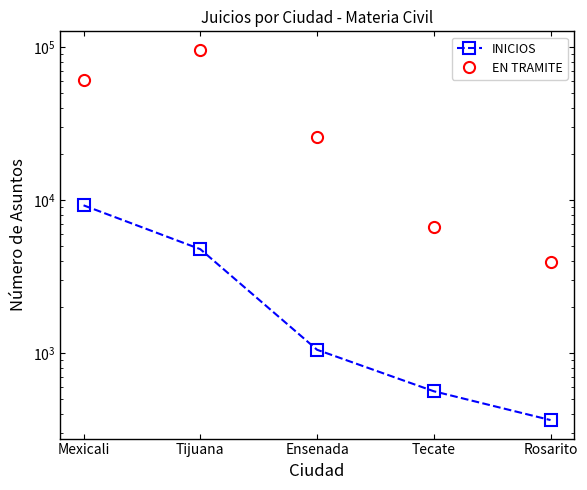

True or false: EN TRAMITE and INICIOS intersect in this chart.

False